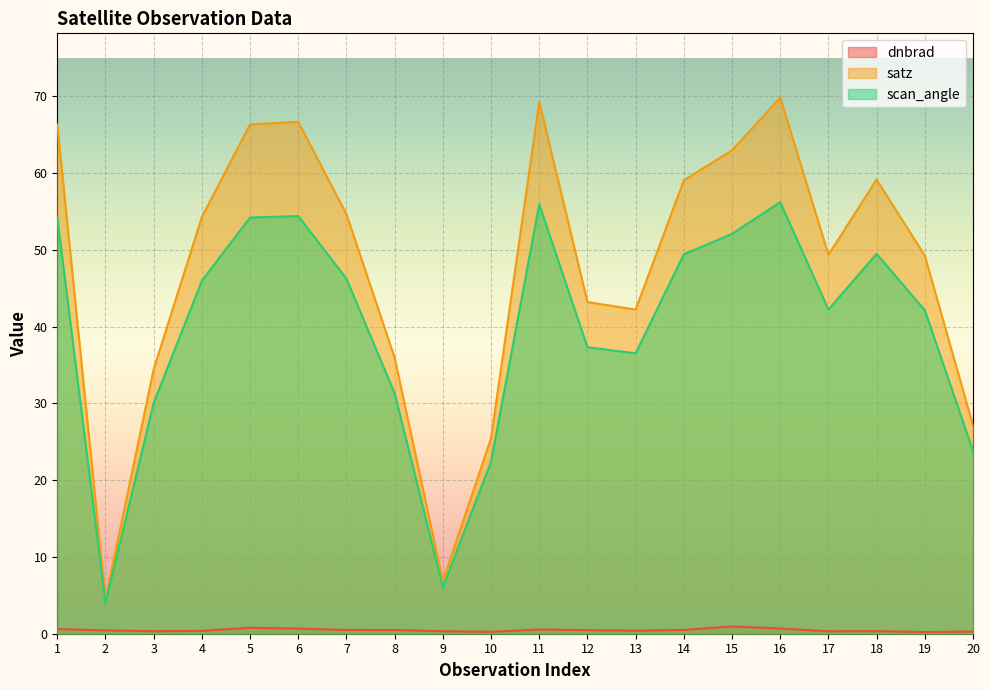

Where is the first local maximum for scan_angle?

6